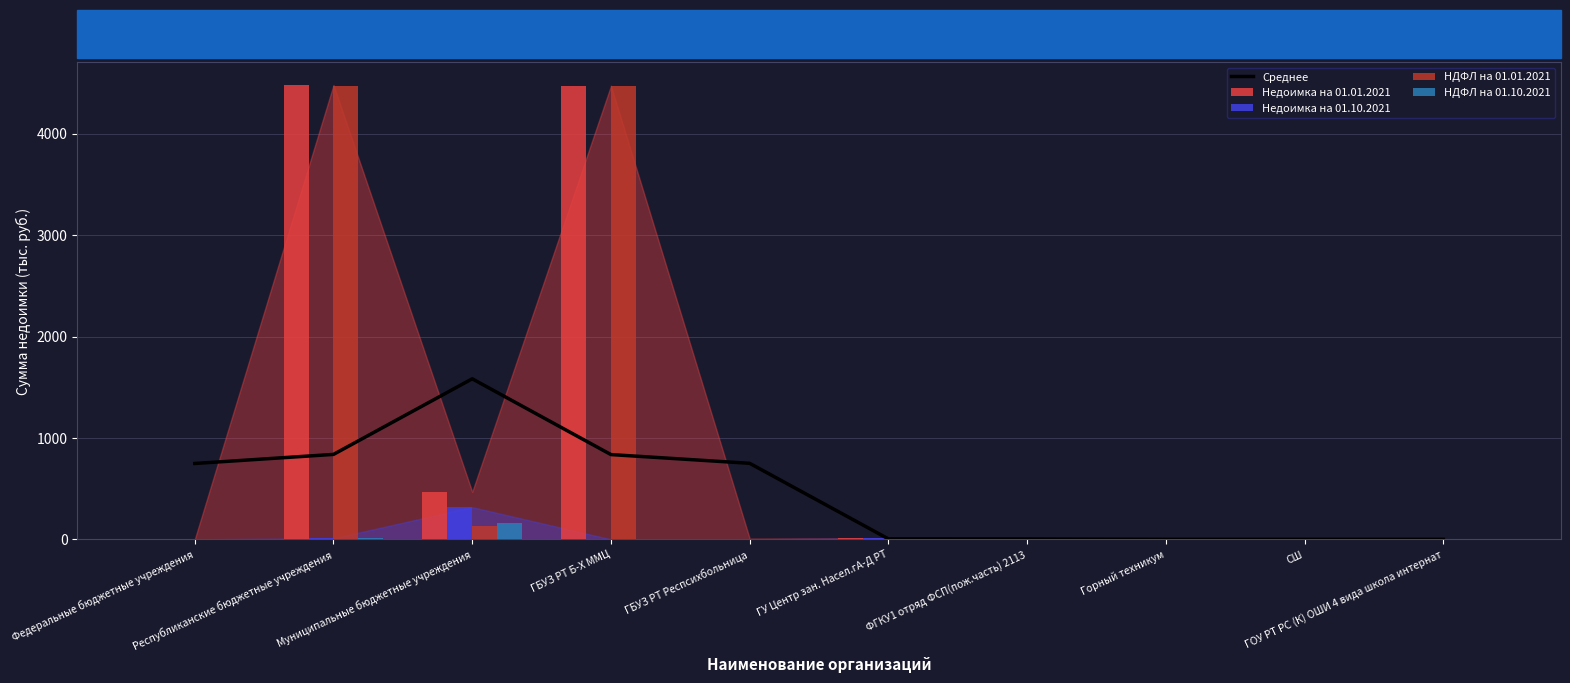

What is the sum of the Недоимка на 01.10.2021 values at Горный техникум and Муниципальные бюджетные учреждения?

317.1